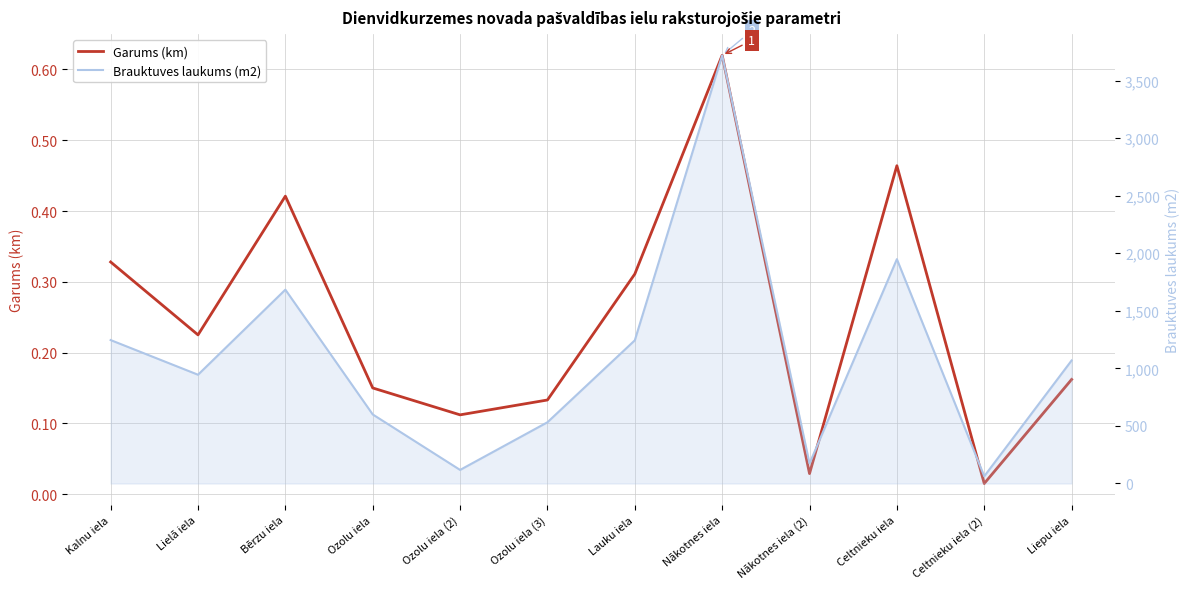

Which category has the lowest value in the Garums (km) series?

Celtnieku iela (2)